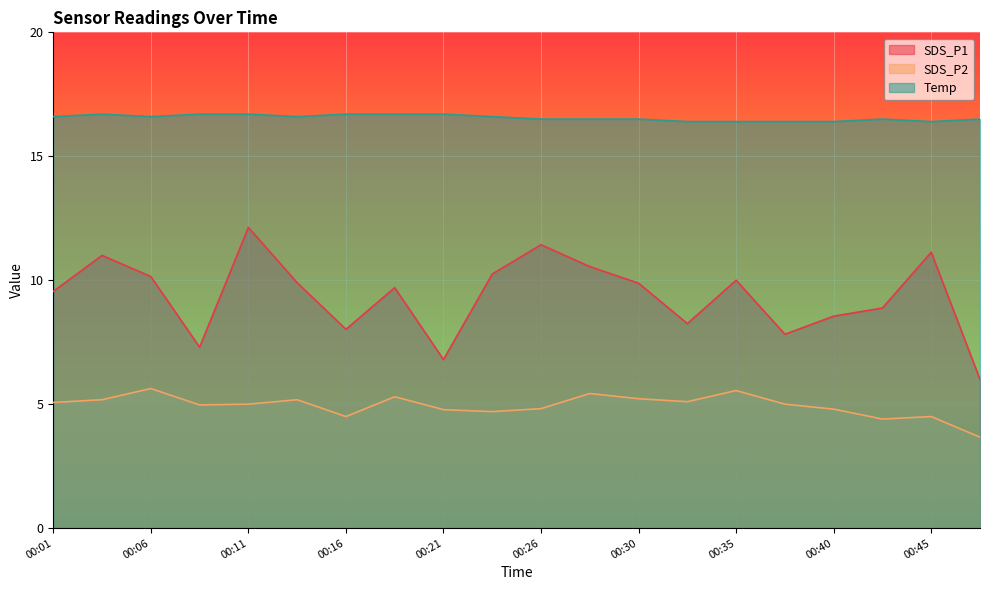

Read the Temp value at 00:16.

16.7